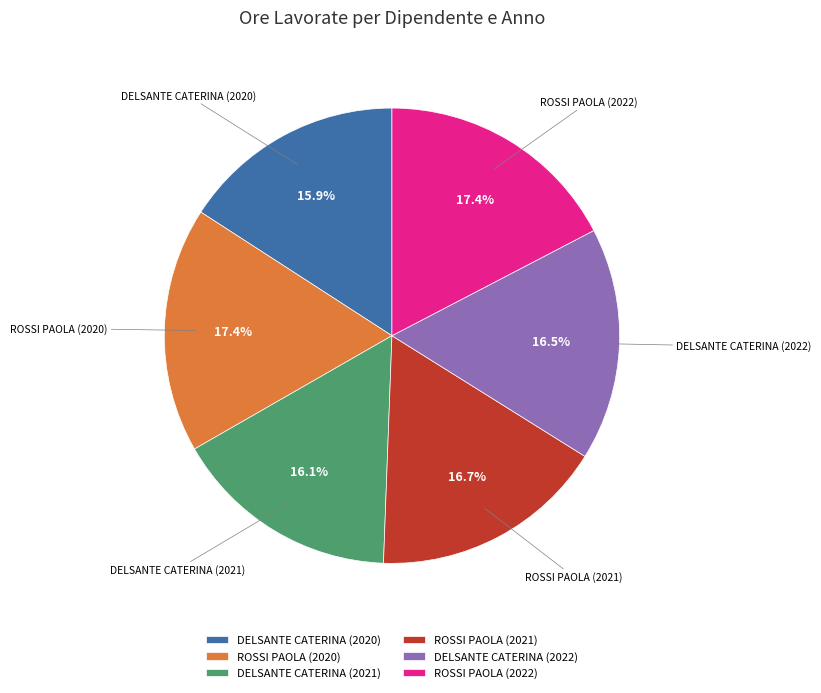

Between ROSSI PAOLA (2021) and ROSSI PAOLA (2020), which is larger?

ROSSI PAOLA (2020)